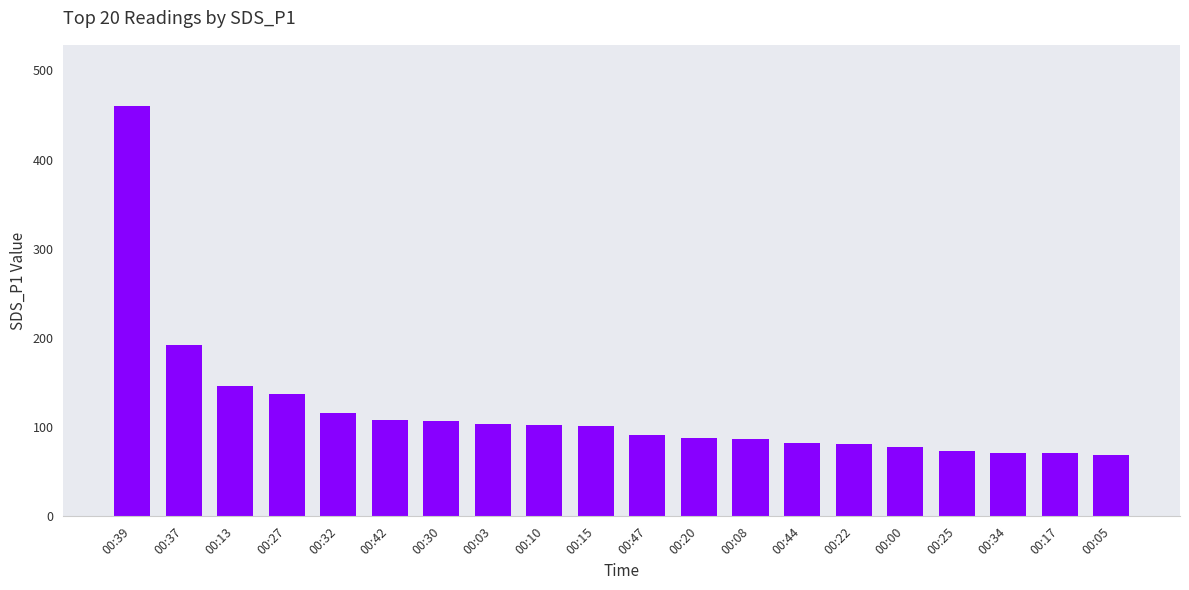

The chart shows a value of 141.8 at 00:03. True or false?

False